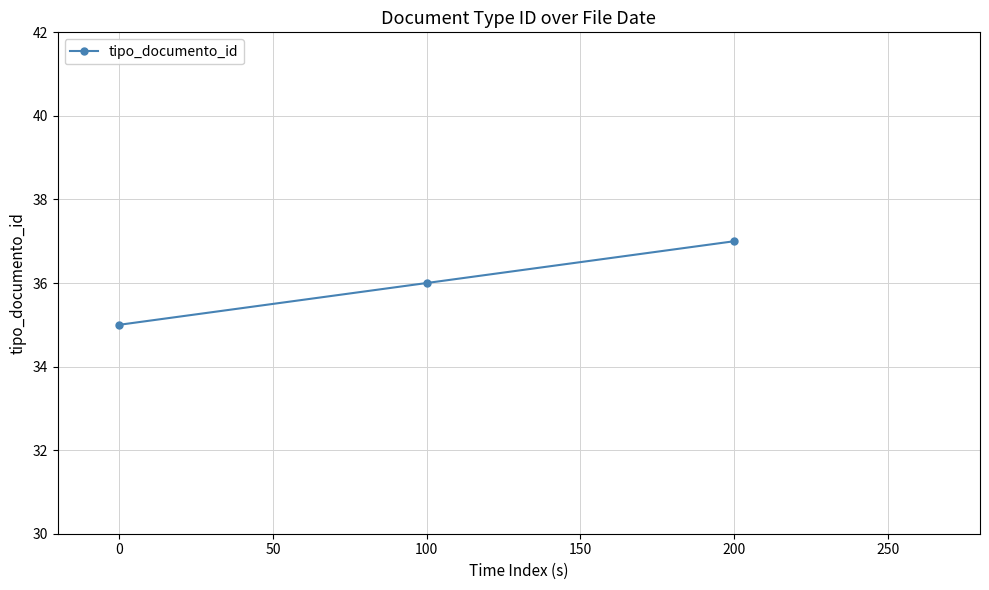

List the labels in order of value, largest first.

200, 100, 0